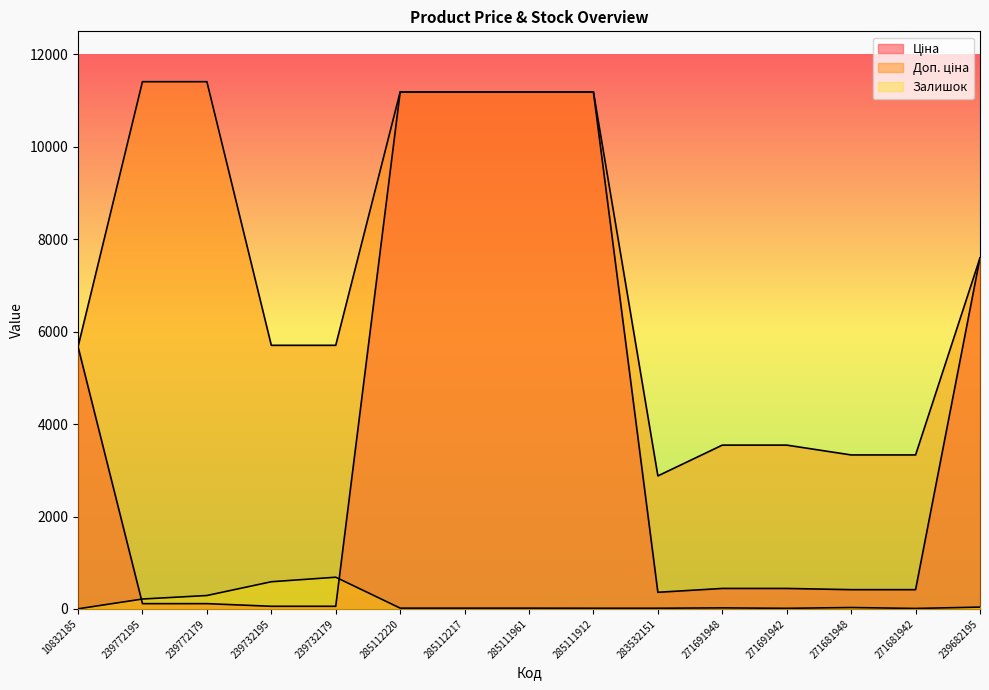

The Залишок series shows 9.8 at 271681948. True or false?

False